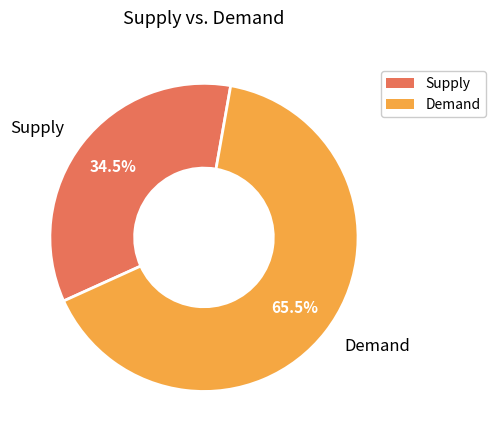

What is the largest slice in the pie chart?

Demand